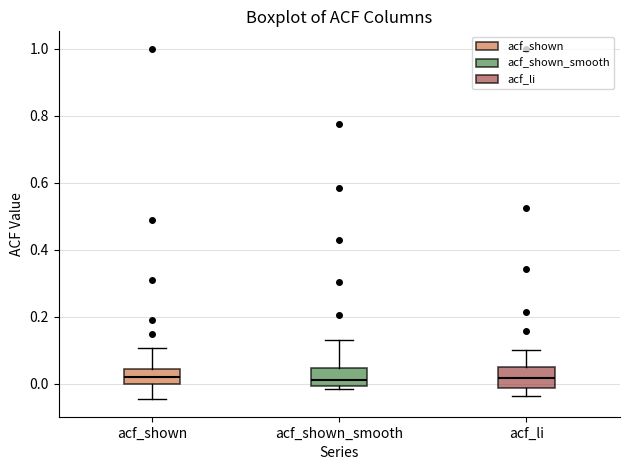

Reading left to right, transcribe this box plot: for each box, give where its median line is, the range the box spans, and where its two whiskers end, as read against the y-axis. The values are not printed on the chart, so give them approximately, as read against the axis.

acf_shown: median 0.02, box 0.00 to 0.04, whiskers -0.04 to 0.10
acf_shown_smooth: median 0.02, box 0.00 to 0.04, whiskers -0.02 to 0.14
acf_li: median 0.02, box -0.02 to 0.06, whiskers -0.04 to 0.10